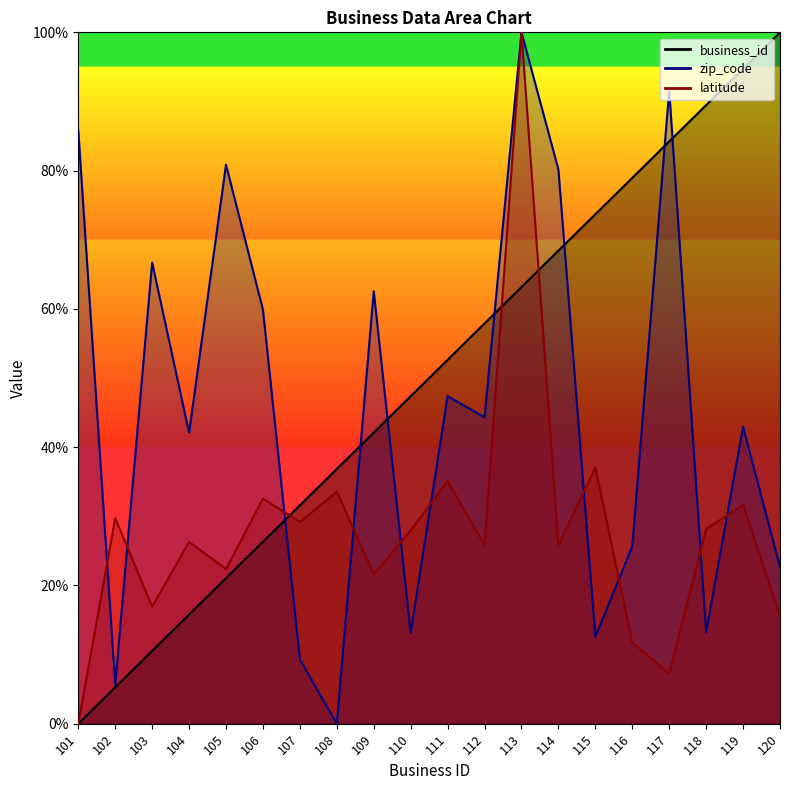

The value of business_id at 116 is 78.9. True or false?

True